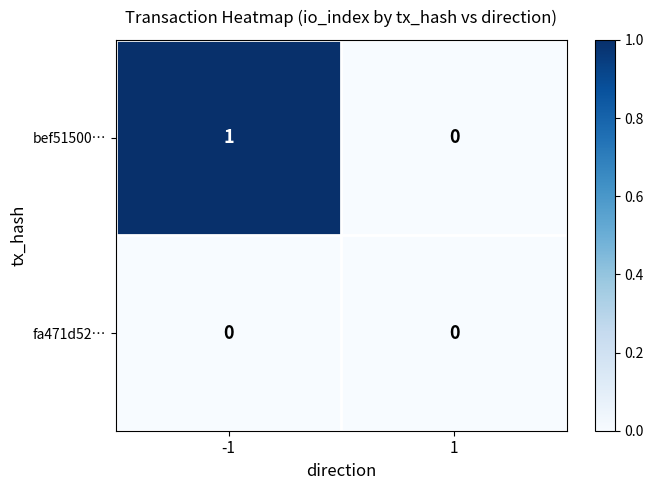

Which series changed the most between -1 and 1?

bef51500…